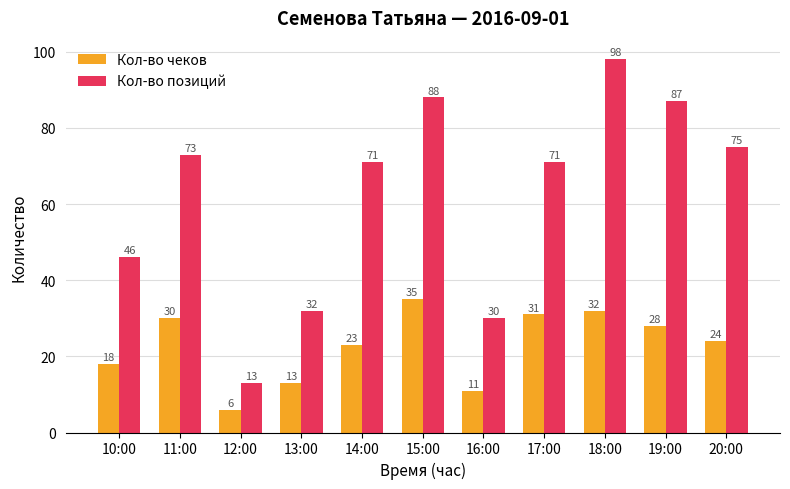

True or false: Кол-во позиций has a value of 71 at 17:00.

True